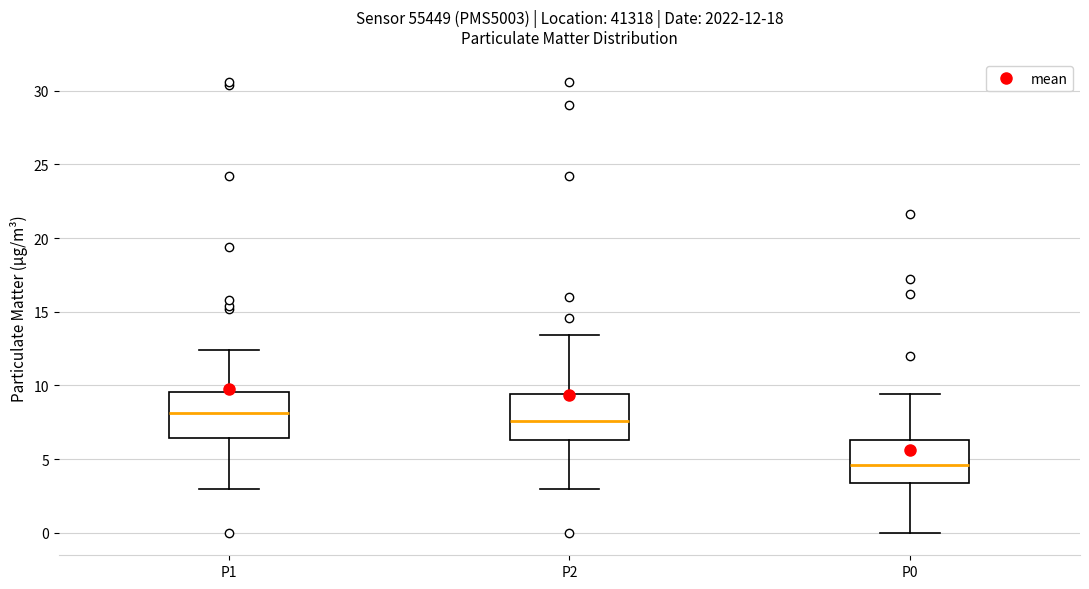

Which box has the lowest median line?

P0